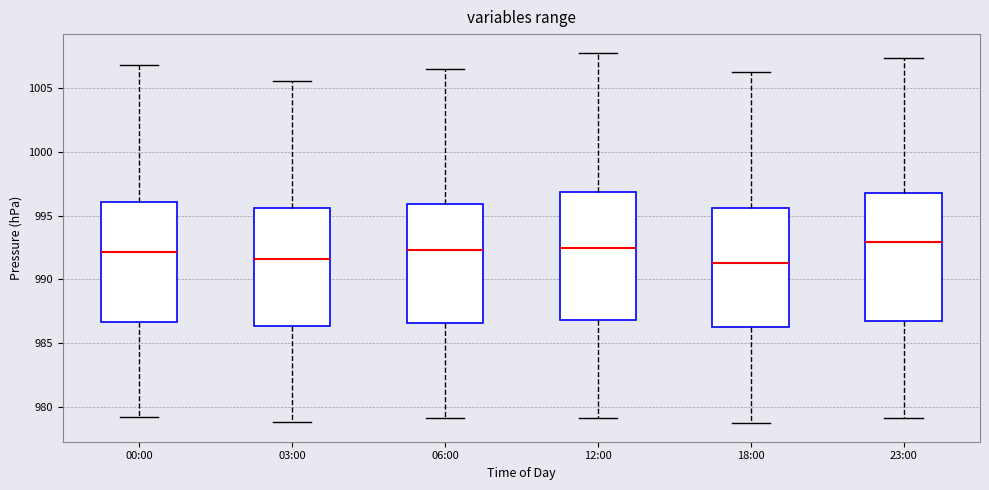

Reading left to right, transcribe this box plot: for each box, give where its median line is, the range the box spans, and where its two whiskers end, as read against the y-axis. The values are not printed on the chart, so give them approximately, as read against the axis.

00:00: median 992.0, box 986.5 to 996.0, whiskers 979.0 to 1007.0
03:00: median 991.5, box 986.5 to 995.5, whiskers 979.0 to 1005.5
06:00: median 992.5, box 986.5 to 996.0, whiskers 979.0 to 1006.5
12:00: median 992.5, box 987.0 to 997.0, whiskers 979.0 to 1008.0
18:00: median 991.5, box 986.5 to 995.5, whiskers 978.5 to 1006.5
23:00: median 993.0, box 986.5 to 997.0, whiskers 979.0 to 1007.5